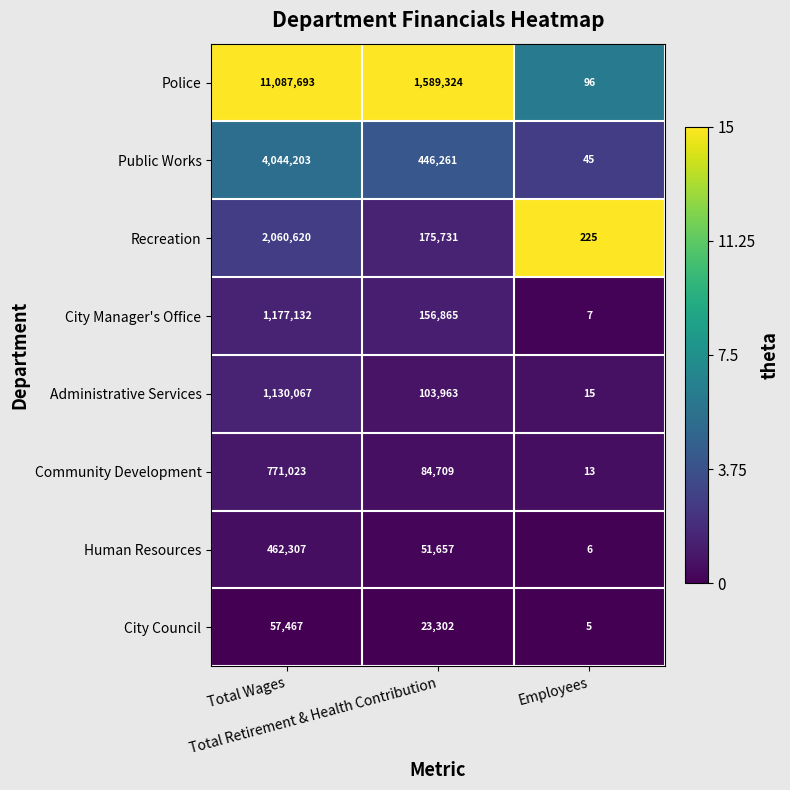

Count the City Manager's Office values in the range 7 to 1177132.

3